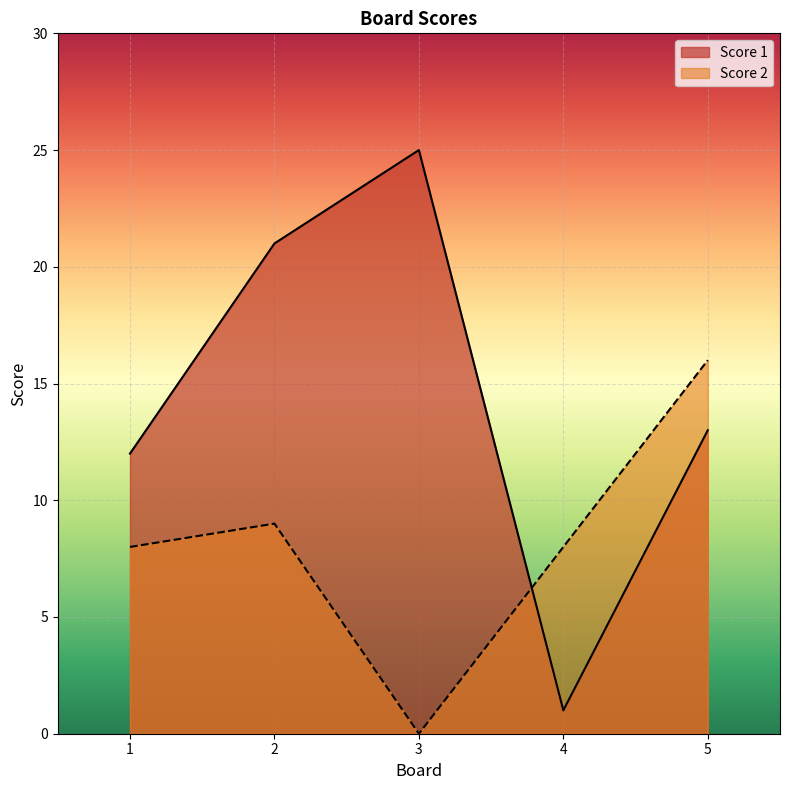

Reading left to right, what are all the values shown in this chart?

Score 1: 12	21	25	1	13
Score 2: 8	9	0	8	16